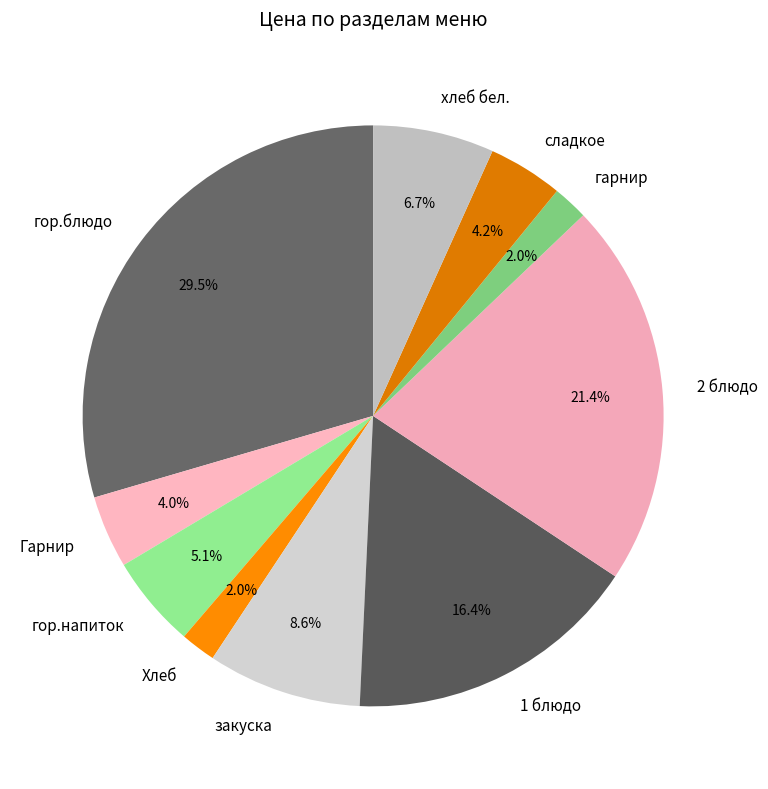

To the nearest percent, what portion does 1 блюдо represent?

16%